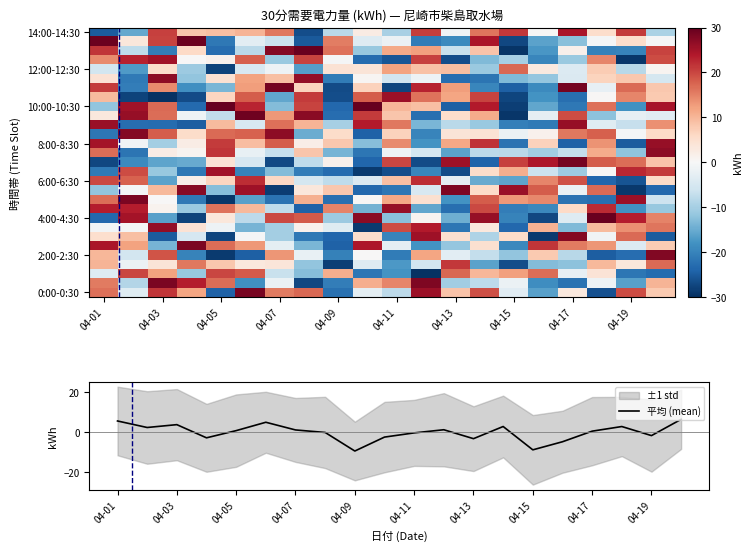

What is the lowest value of the 平均 (mean) series?

-9.5